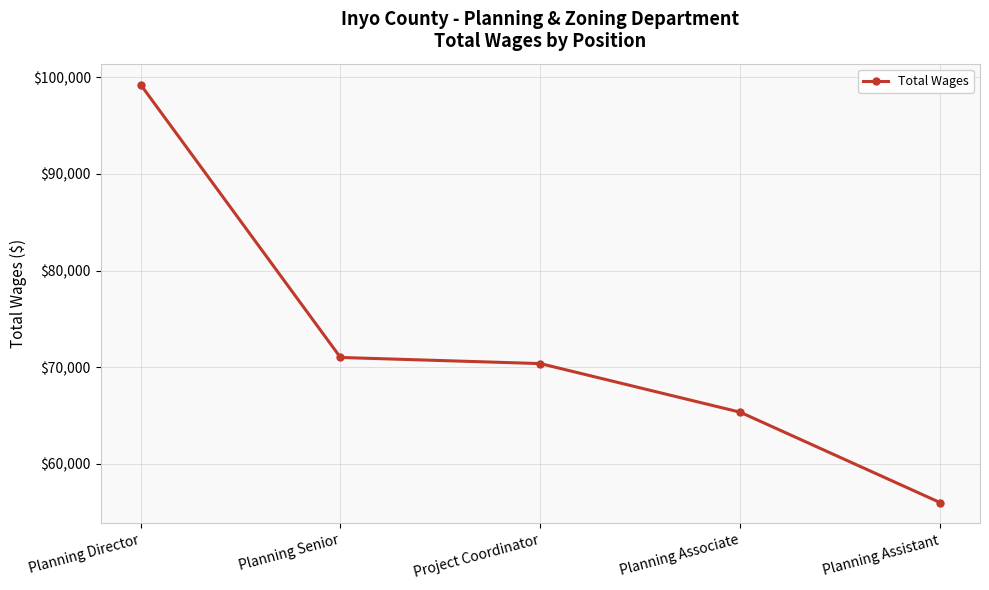

What is the change in value from Project Coordinator to Planning Associate?

-5027